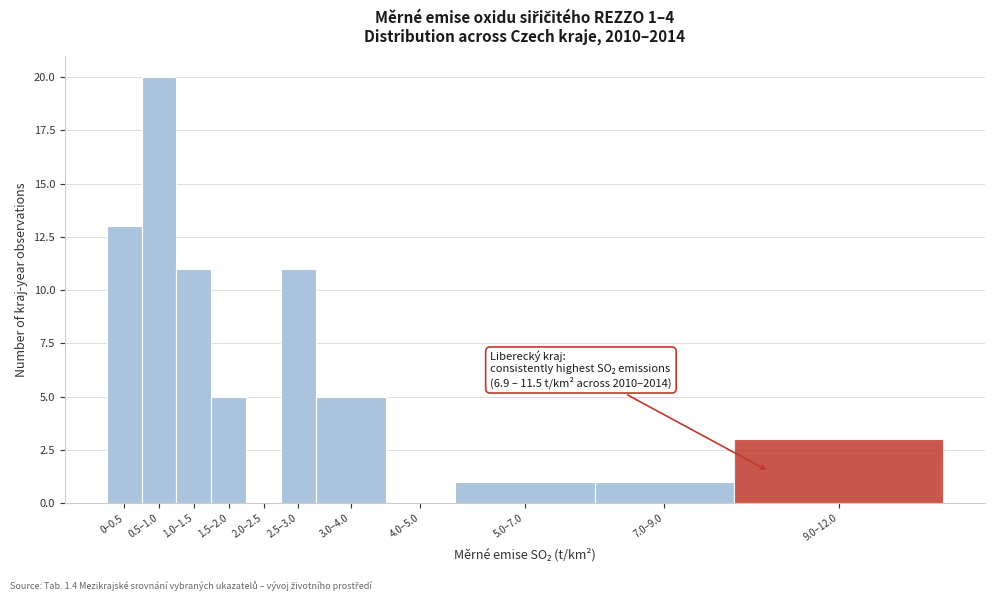

Reading left to right, extract all data points from this chart.

0–0.5=13	0.5–1.0=20	1.0–1.5=11	1.5–2.0=5	2.0–2.5=0	2.5–3.0=11	3.0–4.0=5	4.0–5.0=0	5.0–7.0=1	7.0–9.0=1	9.0–12.0=3